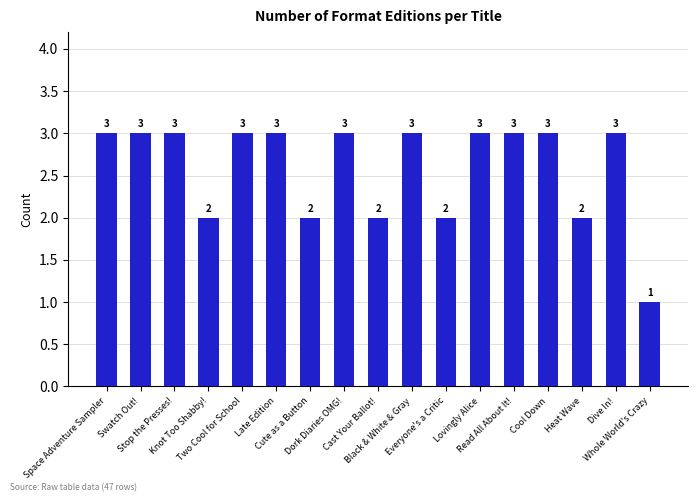

What is the label of the 4th bar from the right?

Cool Down